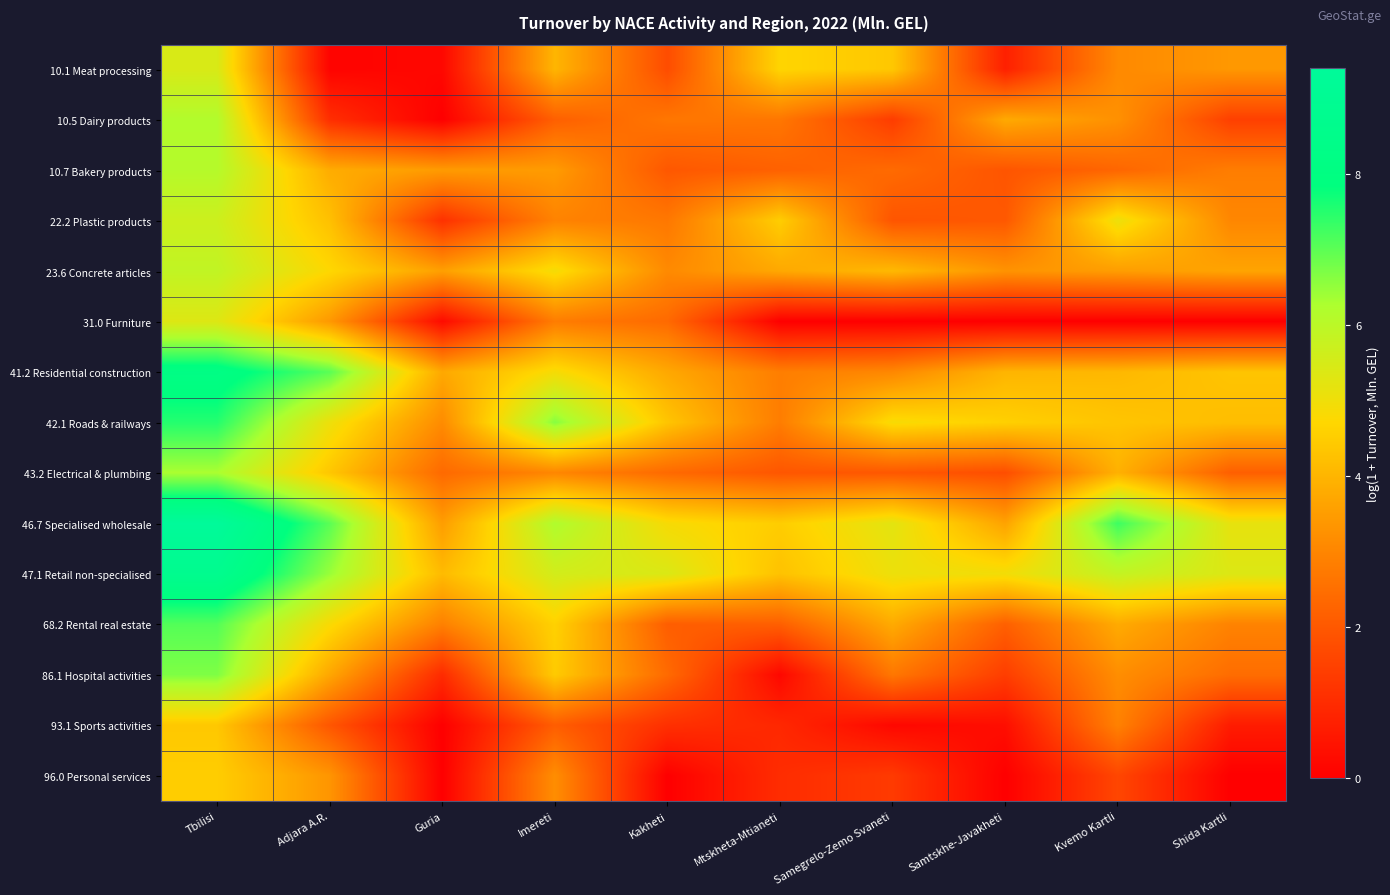

Which series has the largest total across all categories?

46.7 Specialised wholesale